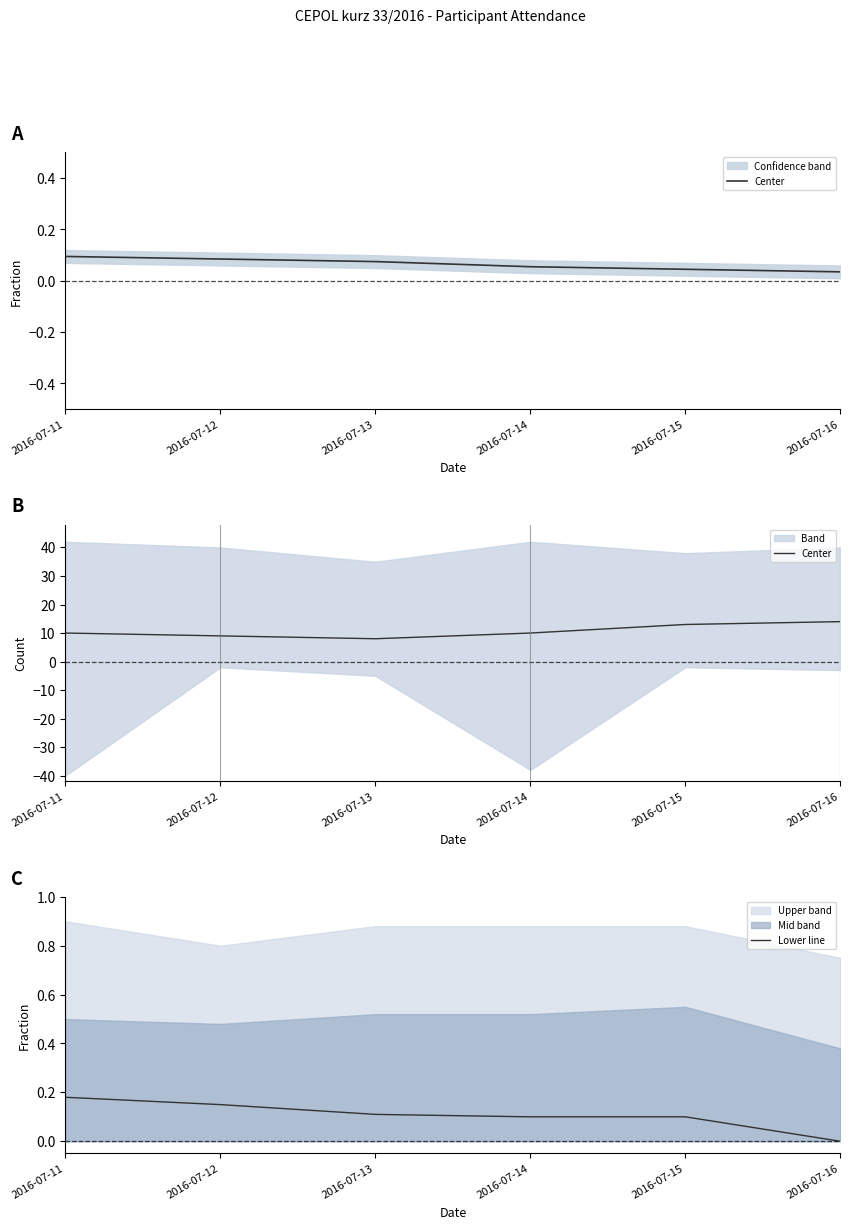

What is the average value of the Lower line series?

0.1